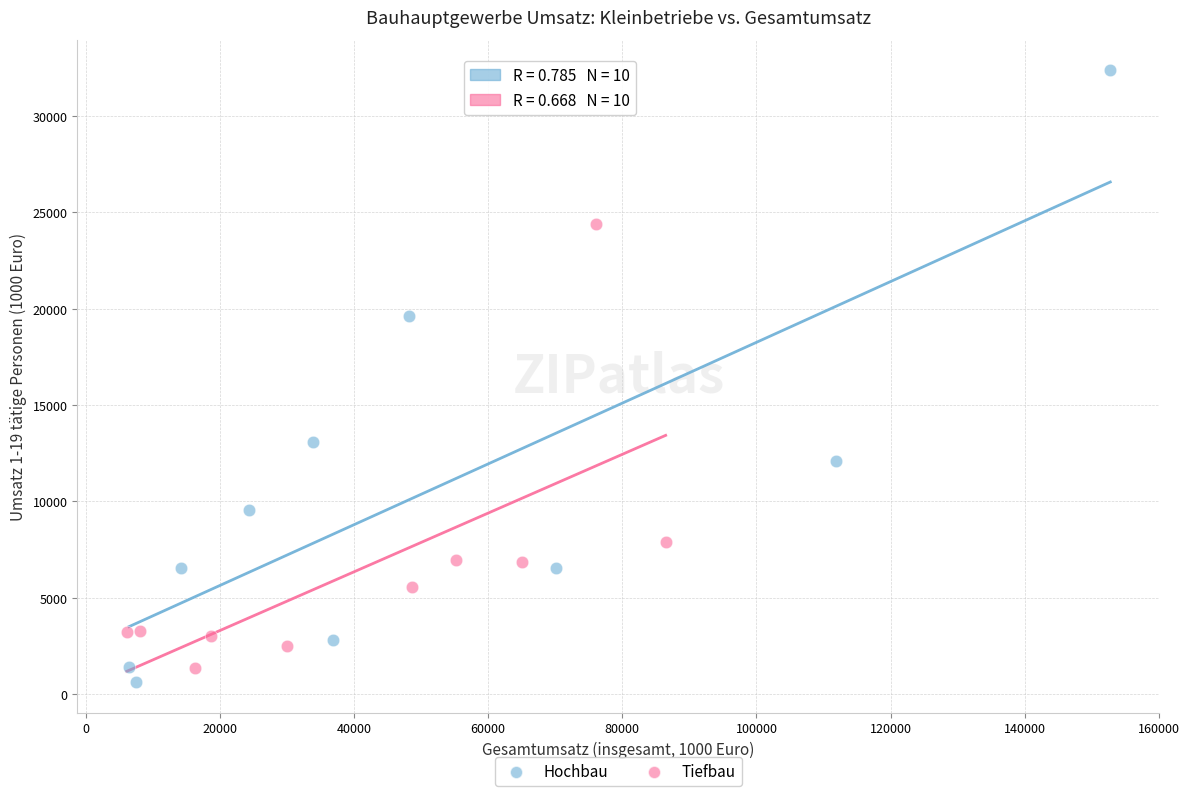

Which series reaches the maximum Y coordinate?

Hochbau